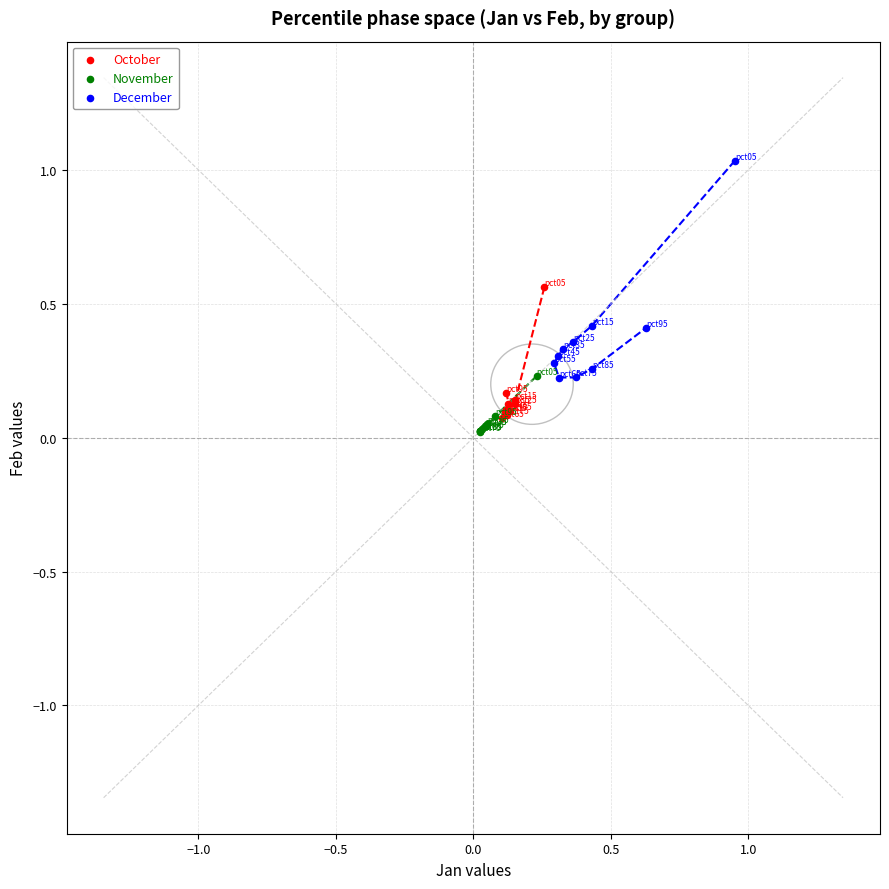

Which series reaches the maximum Y coordinate?

December